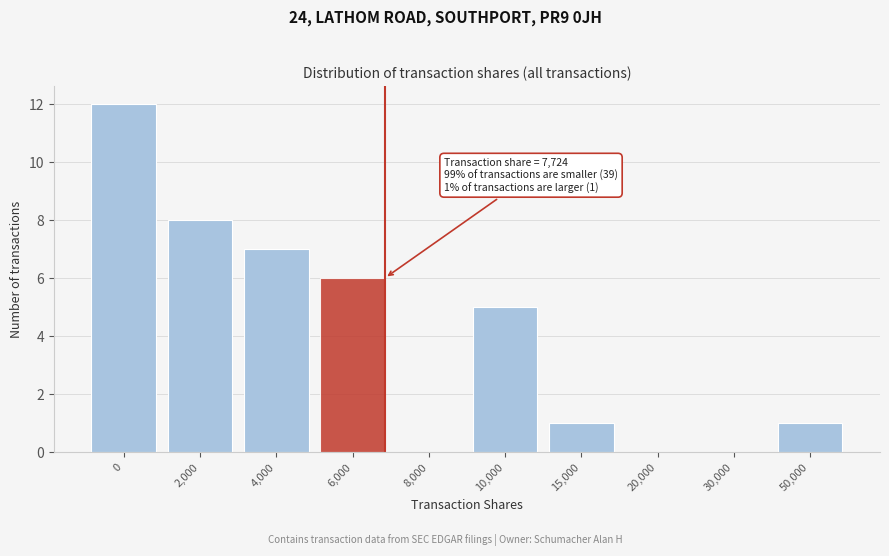

Reading left to right, transcribe all the data shown in this chart.

0=12	2,000=8	4,000=7	6,000=6	8,000=0	10,000=5	15,000=1	20,000=0	30,000=0	50,000=1